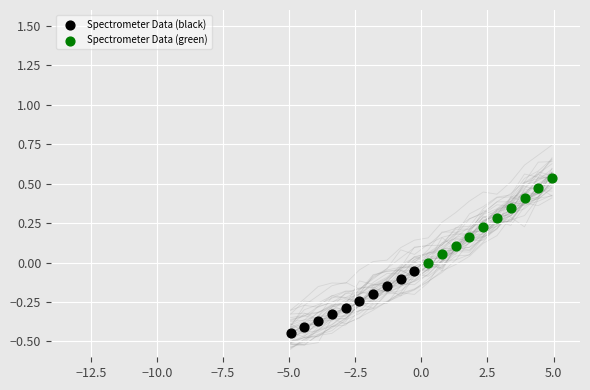

Which series contains the highest Y value?

Spectrometer Data (green)